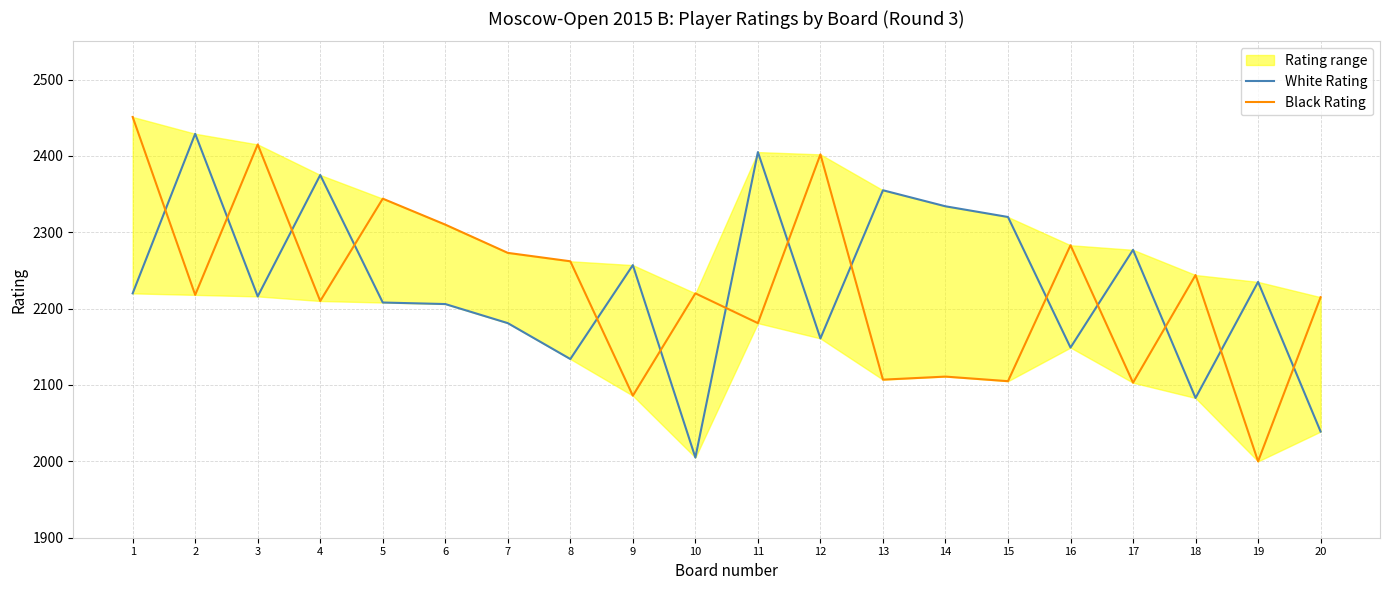

Rank the series at 9 from highest to lowest value.

White Rating, Black Rating